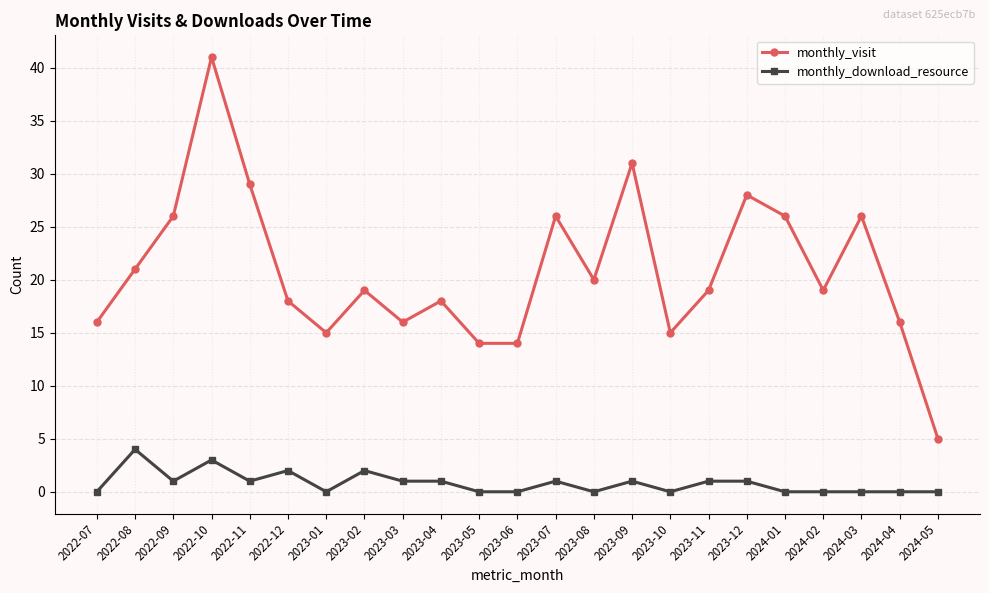

In monthly_visit, how many points are higher than both neighbors (excluding endpoints)?

7